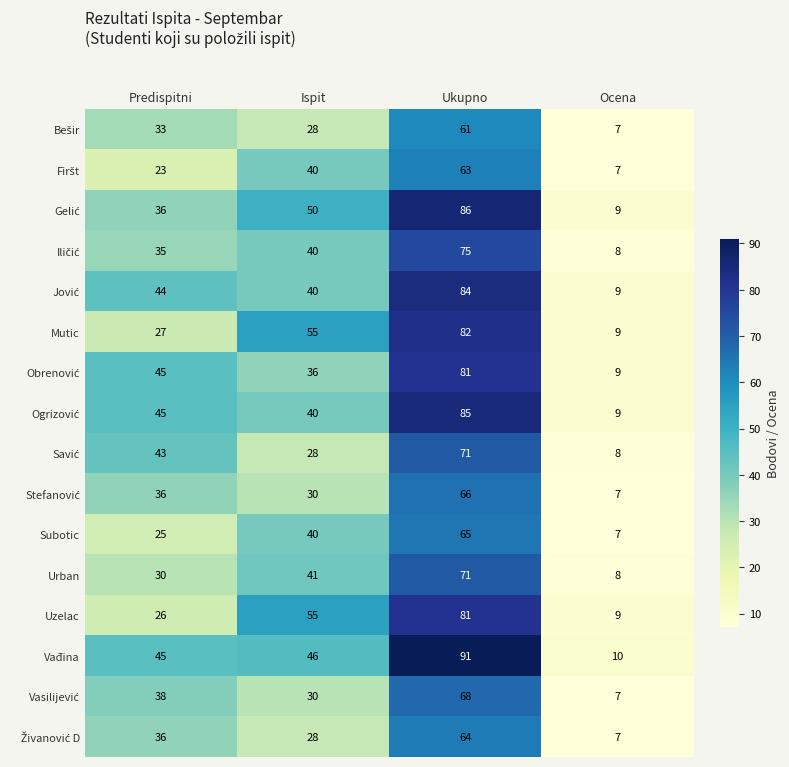

At which category is the sum across all series the highest?

Ukupno